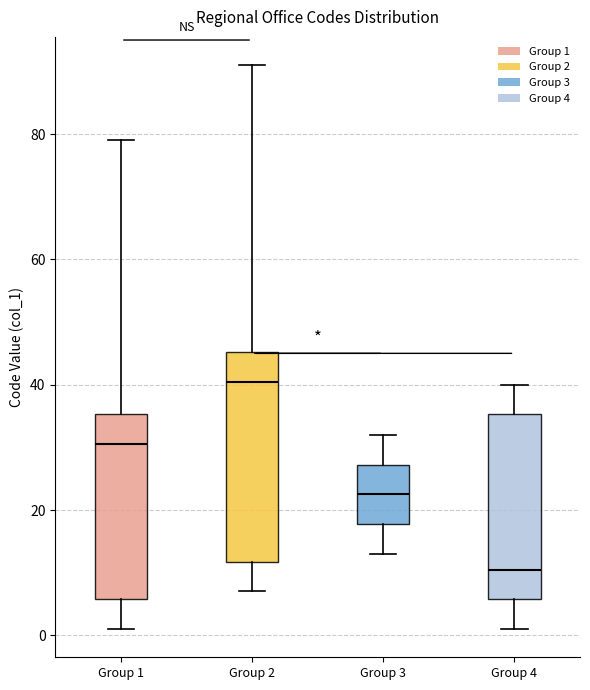

Where is the upper edge of the box for Group 3 on the y-axis? The values are not printed on the chart, so give them approximately, as read against the axis.

28